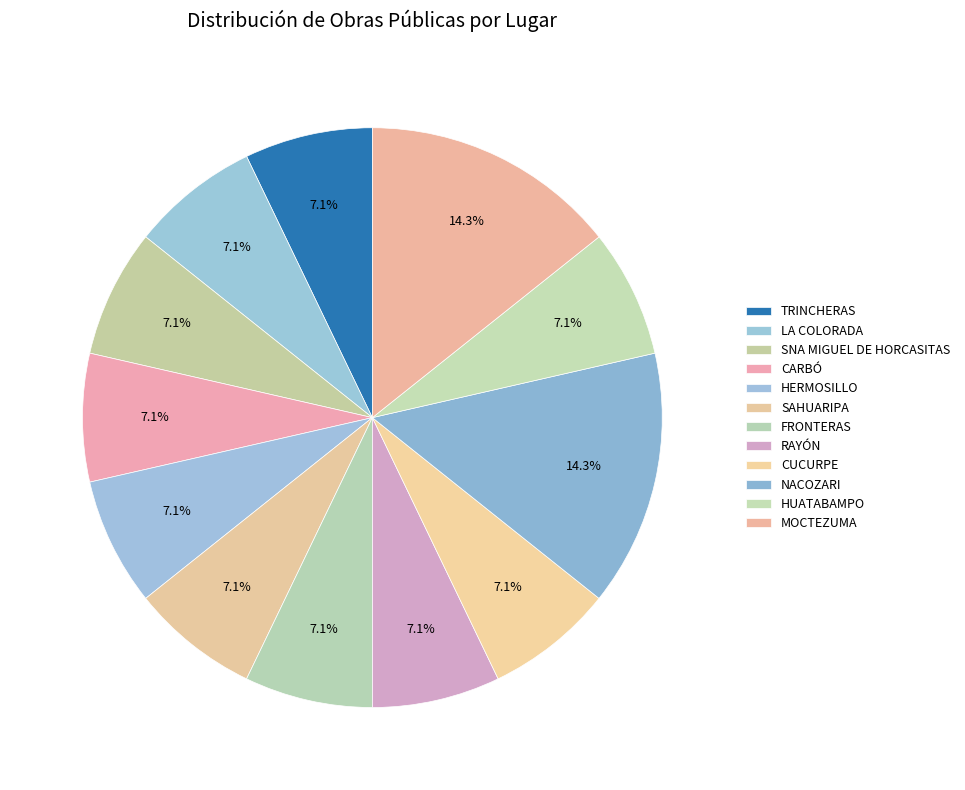

To the nearest percent, what is the average slice percentage?

8%